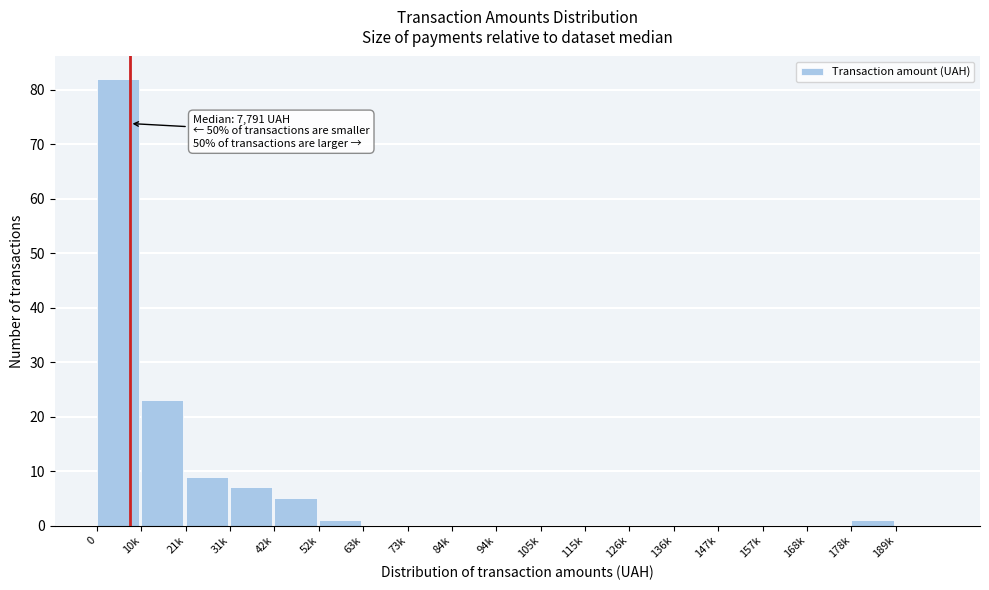

Reading left to right, transcribe all the data shown in this chart.

0=82	10k=23	21k=9	31k=7	42k=5	52k=1	63k=0	73k=0	84k=0	94k=0	105k=0	115k=0	126k=0	136k=0	147k=0	157k=0	168k=0	178k=1	189k=0